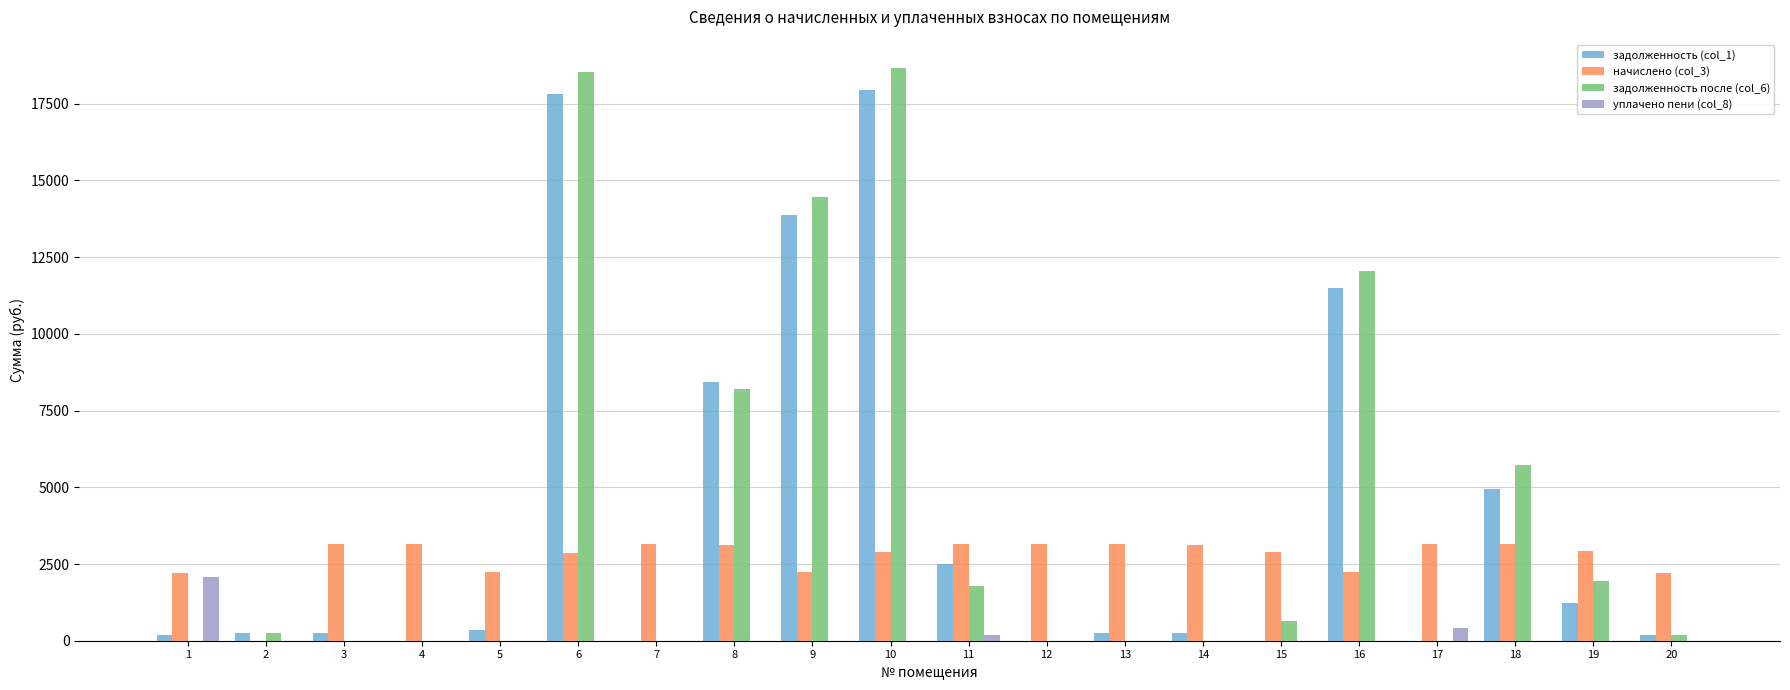

What is the highest value of the уплачено пени (col_8) series?

2092.5